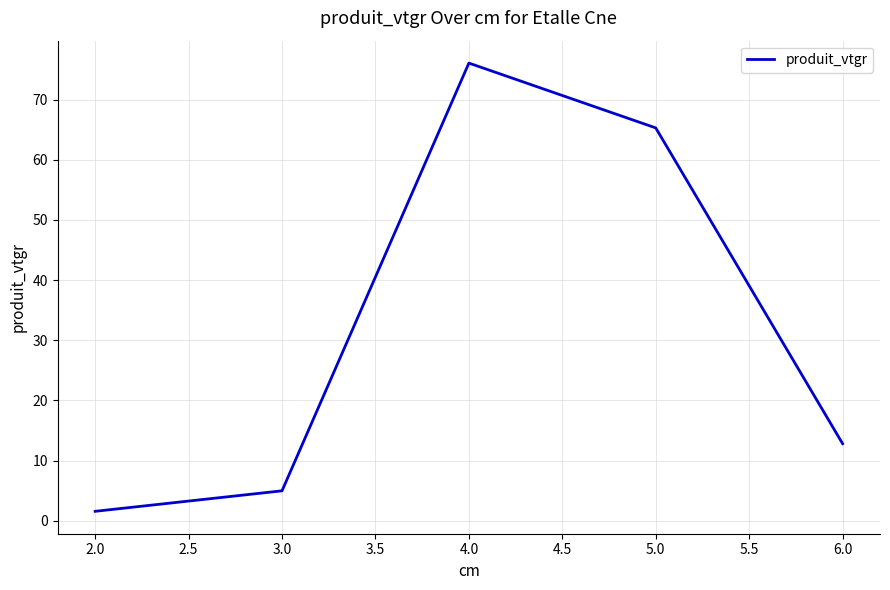

The chart shows a value of 5.0 at 3.0. True or false?

True